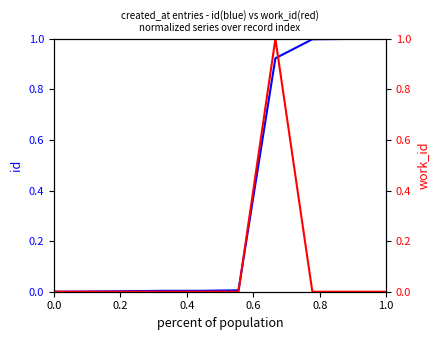

Which category has the highest value in the id series?

1.0